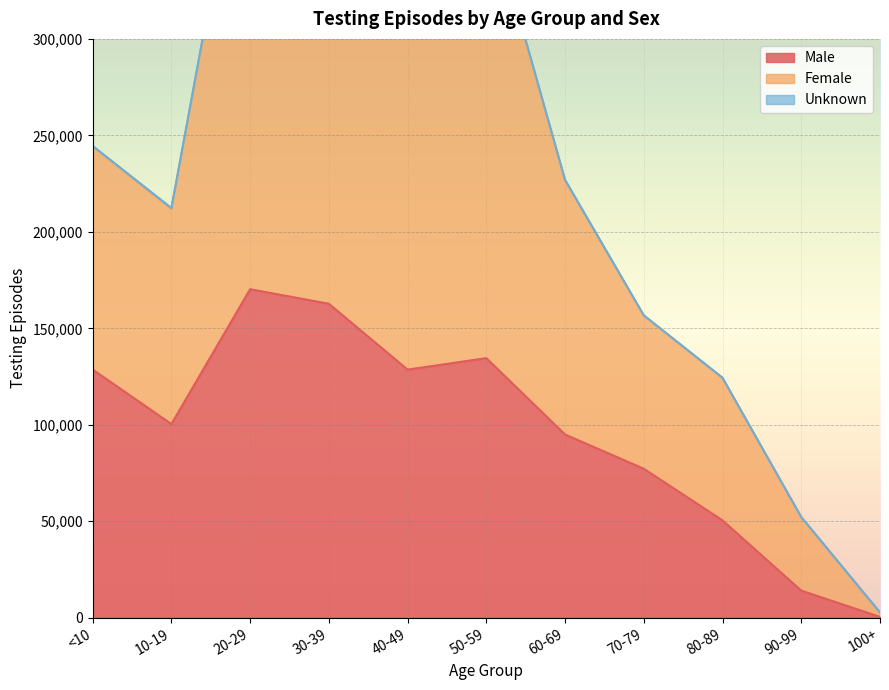

Which category has the highest value in the Male series?

20-29